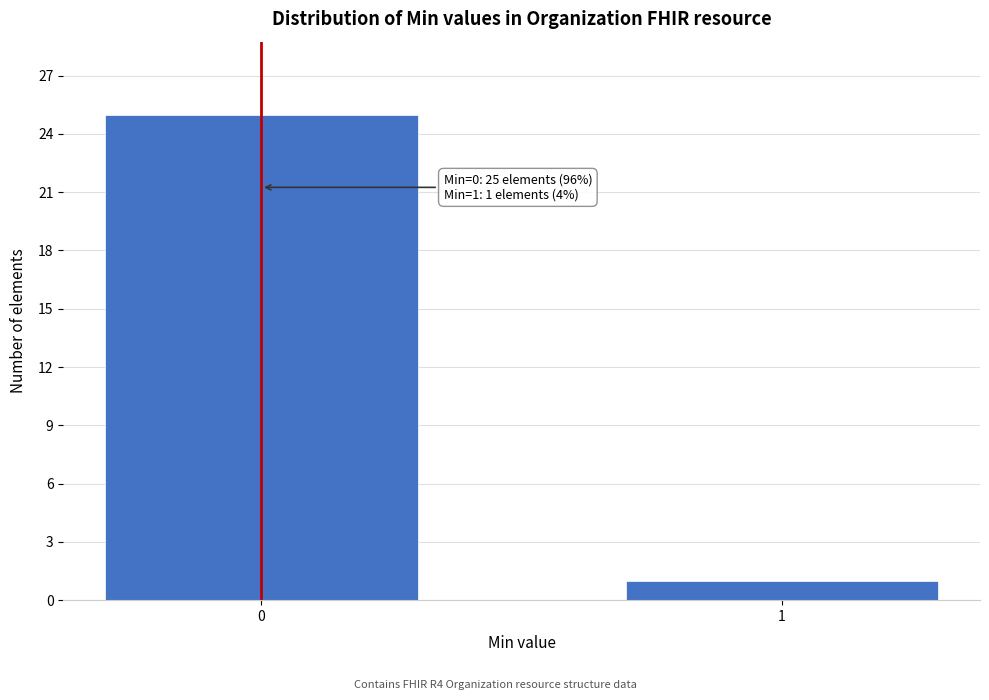

Reading left to right, what are all the values shown in this chart?

0=25	1=1